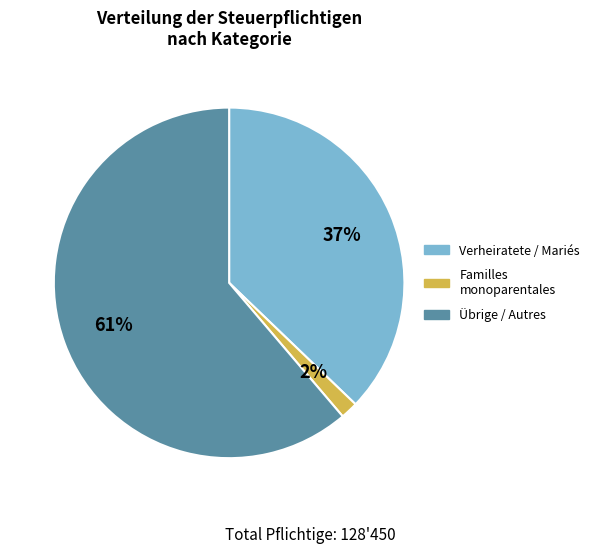

To the nearest percent, what is the average slice percentage?

33%